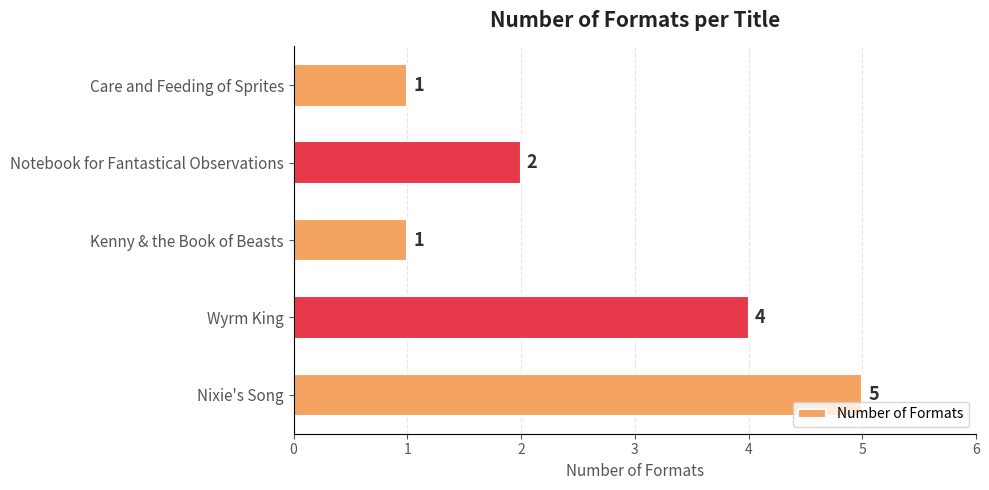

What is the change in value from Wyrm King to Kenny & the Book of Beasts?

-3